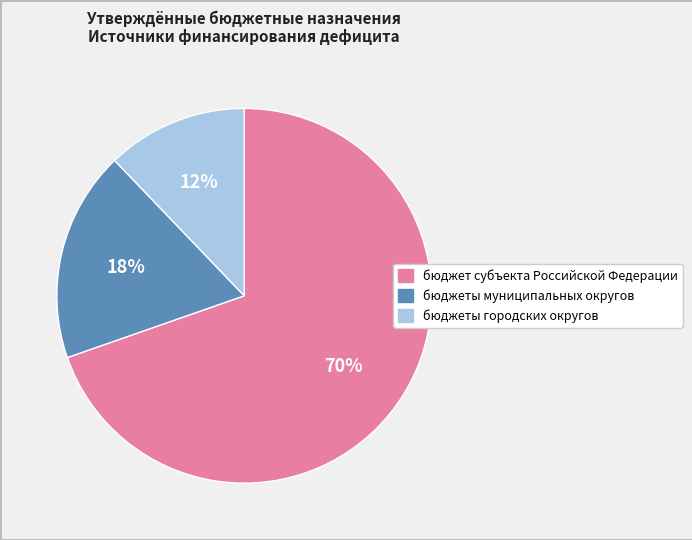

Between бюджеты городских округов and бюджет субъекта Российской Федерации, which is larger?

бюджет субъекта Российской Федерации